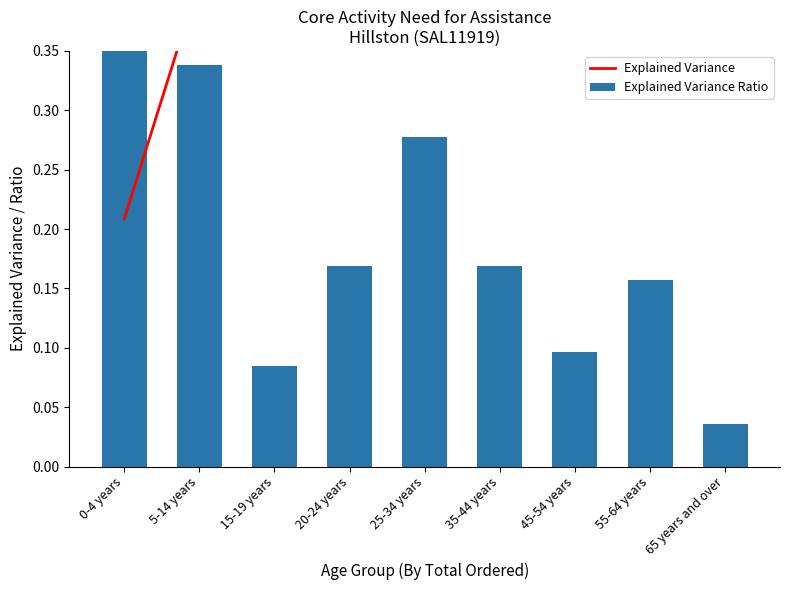

What is the difference between the Explained Variance values at 25-34 years and 20-24 years?

0.2